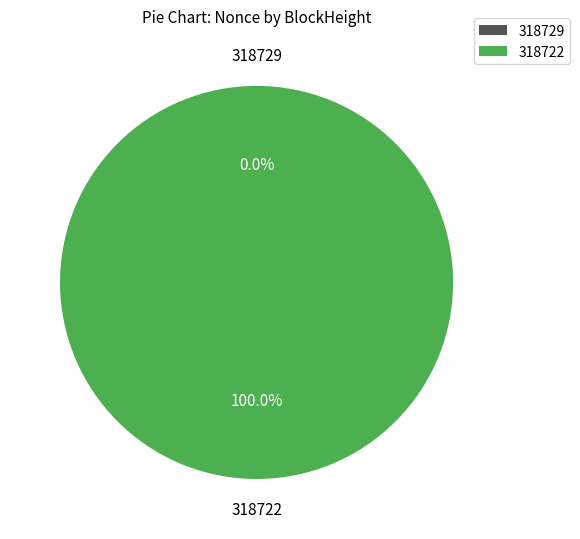

Count the number of slices in the pie.

2